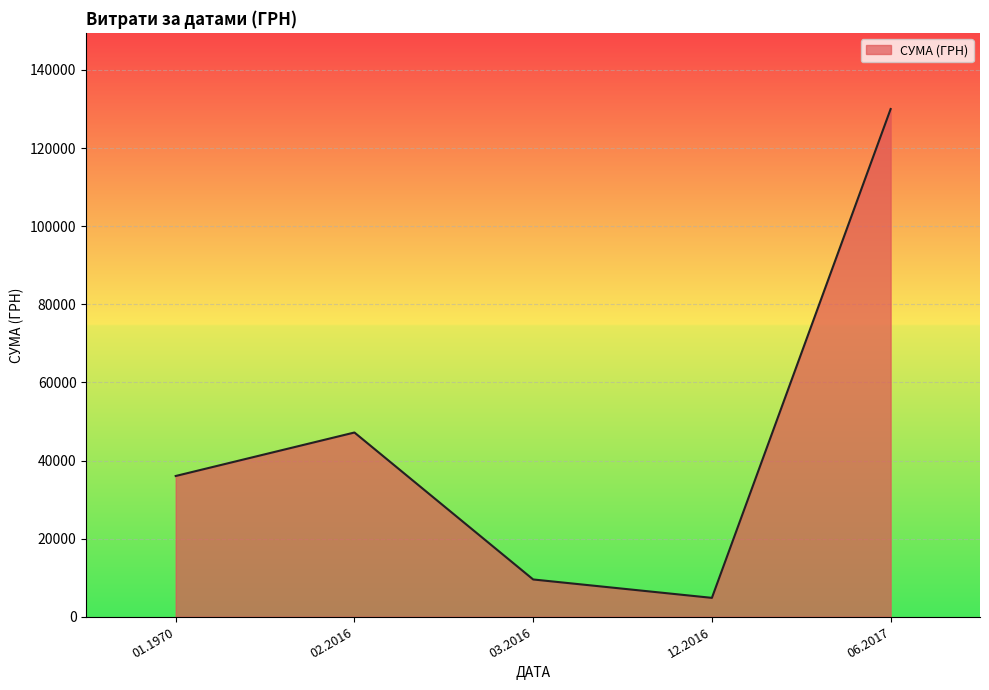

Approximately how many times larger is the value at 03.2016 compared to 01.1970?

0.3